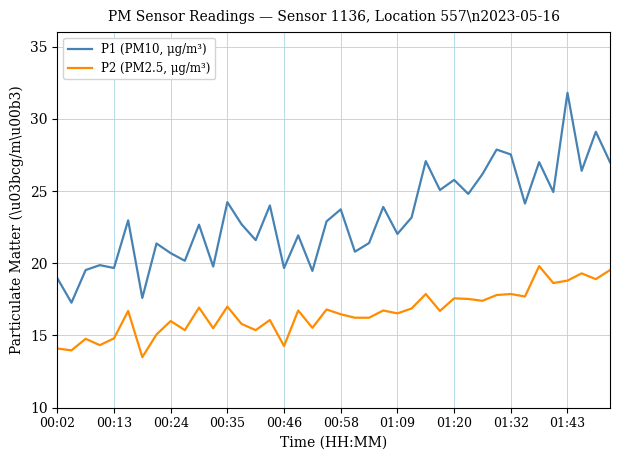

True or false: P2 (PM2.5, μg/m³) and P1 (PM10, μg/m³) intersect in this chart.

False